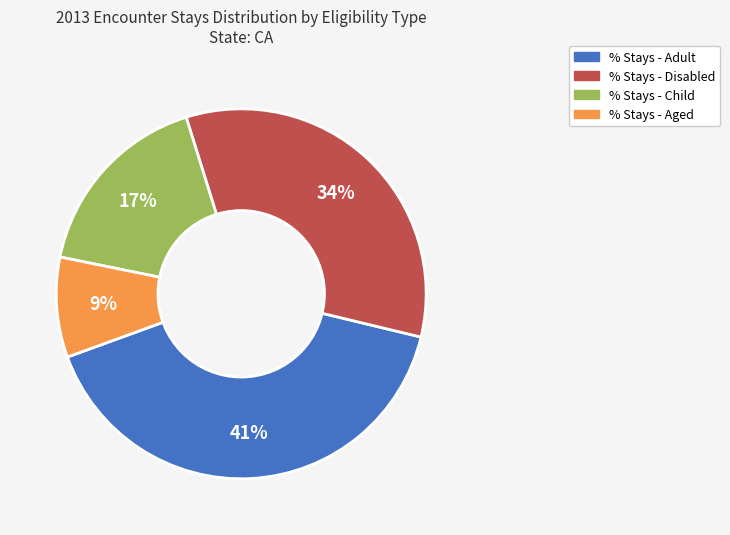

Rank the categories by value from lowest to highest.

% Stays - Aged, % Stays - Child, % Stays - Disabled, % Stays - Adult